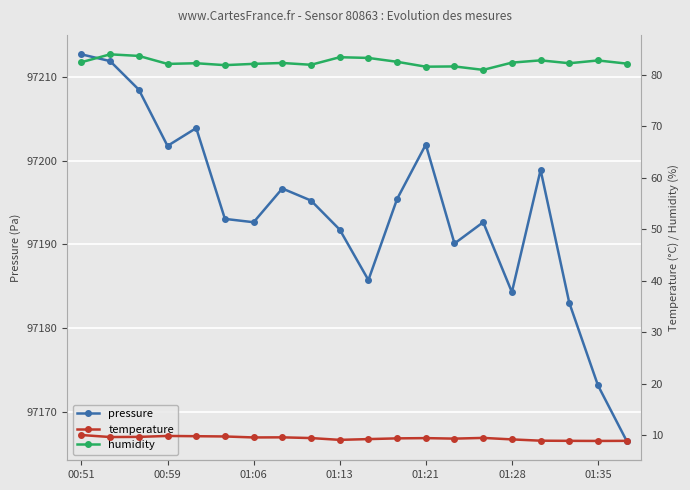

What is the average value of the temperature series?

9.5